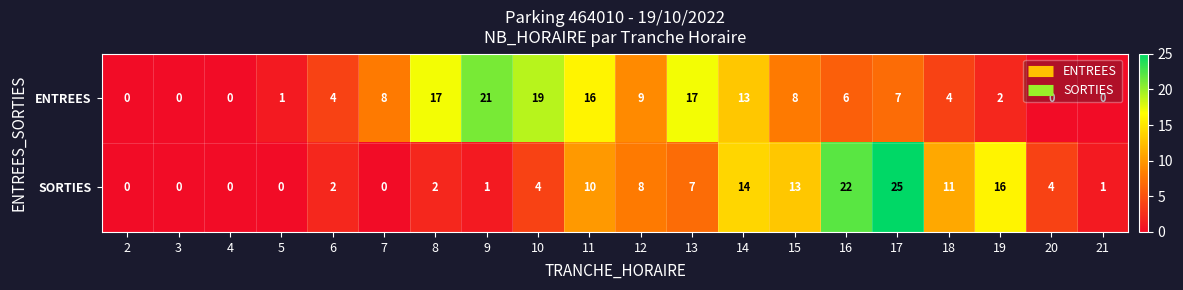

Which series changed the most between 2 and 8?

ENTREES